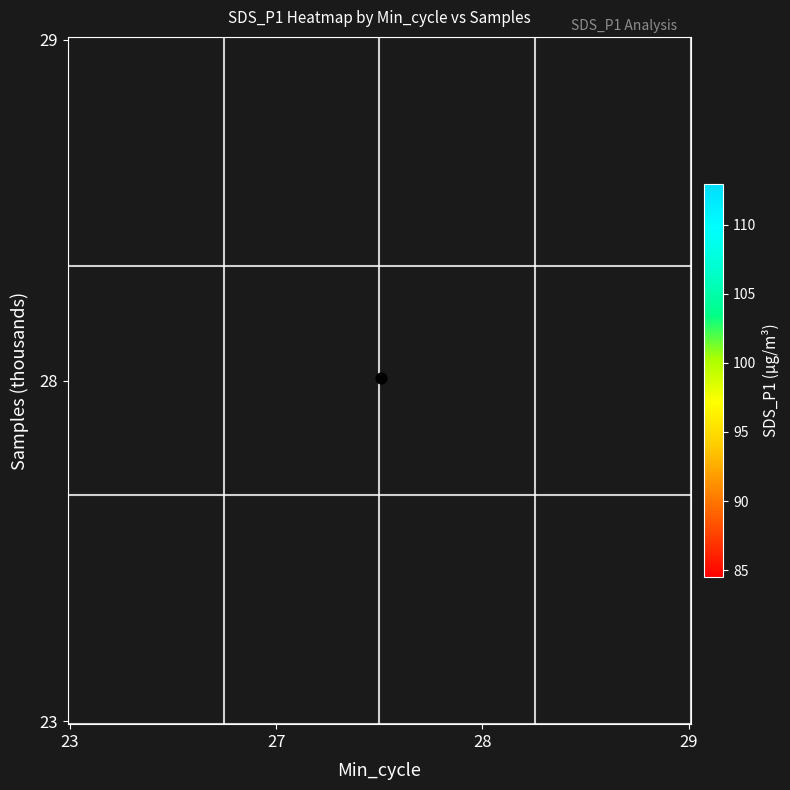

At which label does 28 first exceed 97?

27